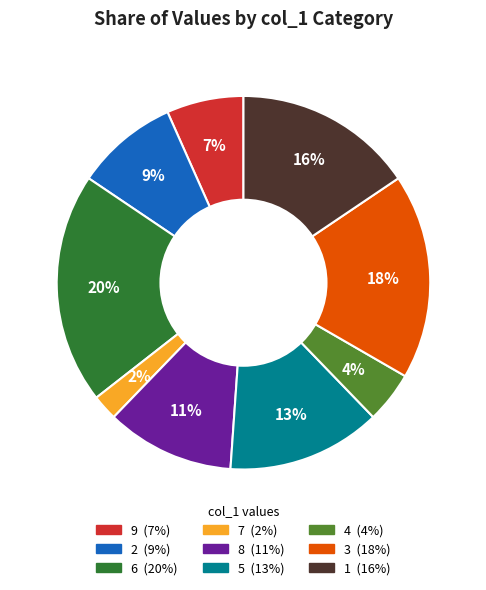

Is the sum of 7 and 2 greater than half?

No